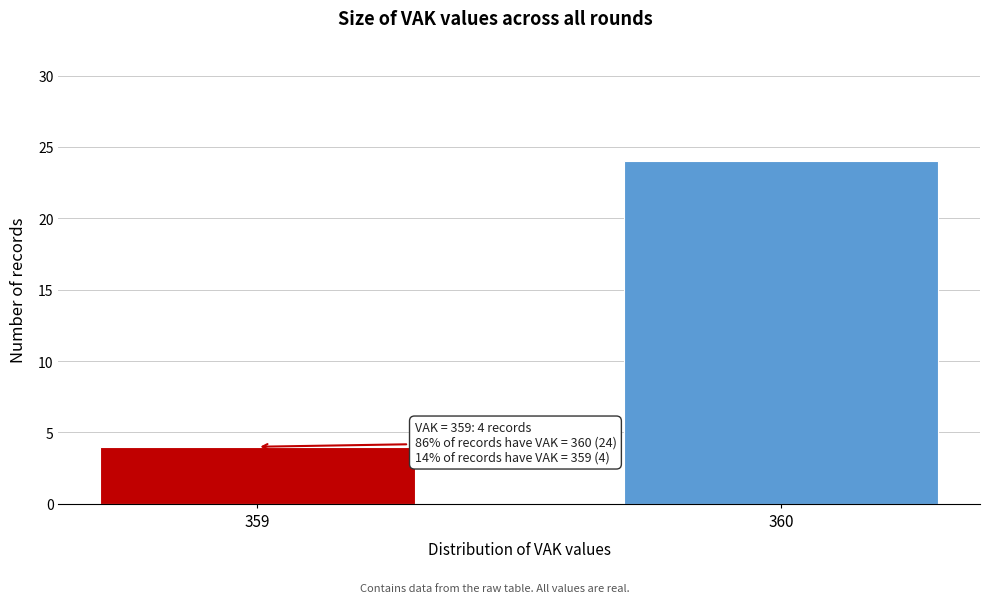

Reading right to left, transcribe all the data shown in this chart.

24	4